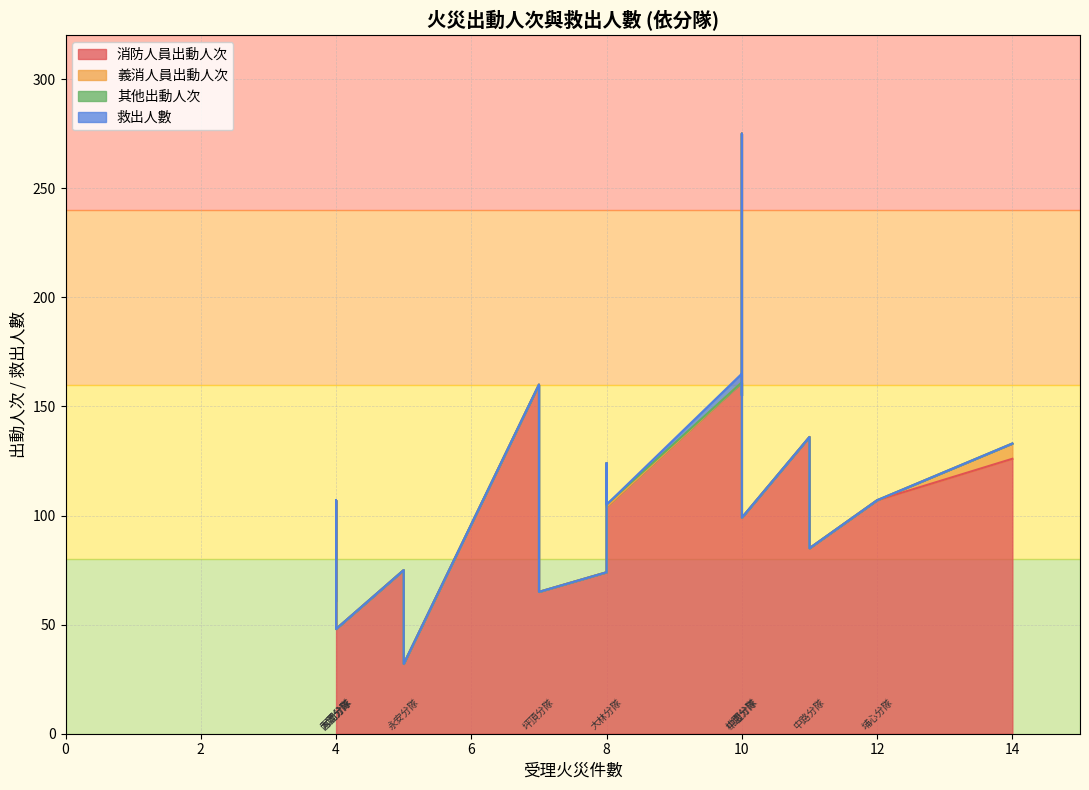

What is the maximum value for 救出人數?

4